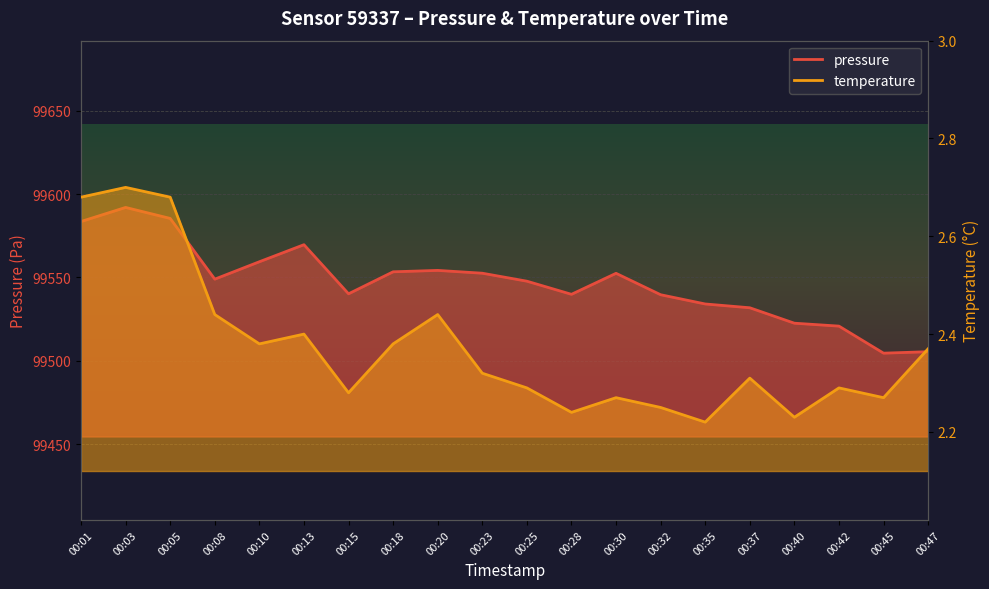

The temperature series shows 2.7 at 00:05. True or false?

True